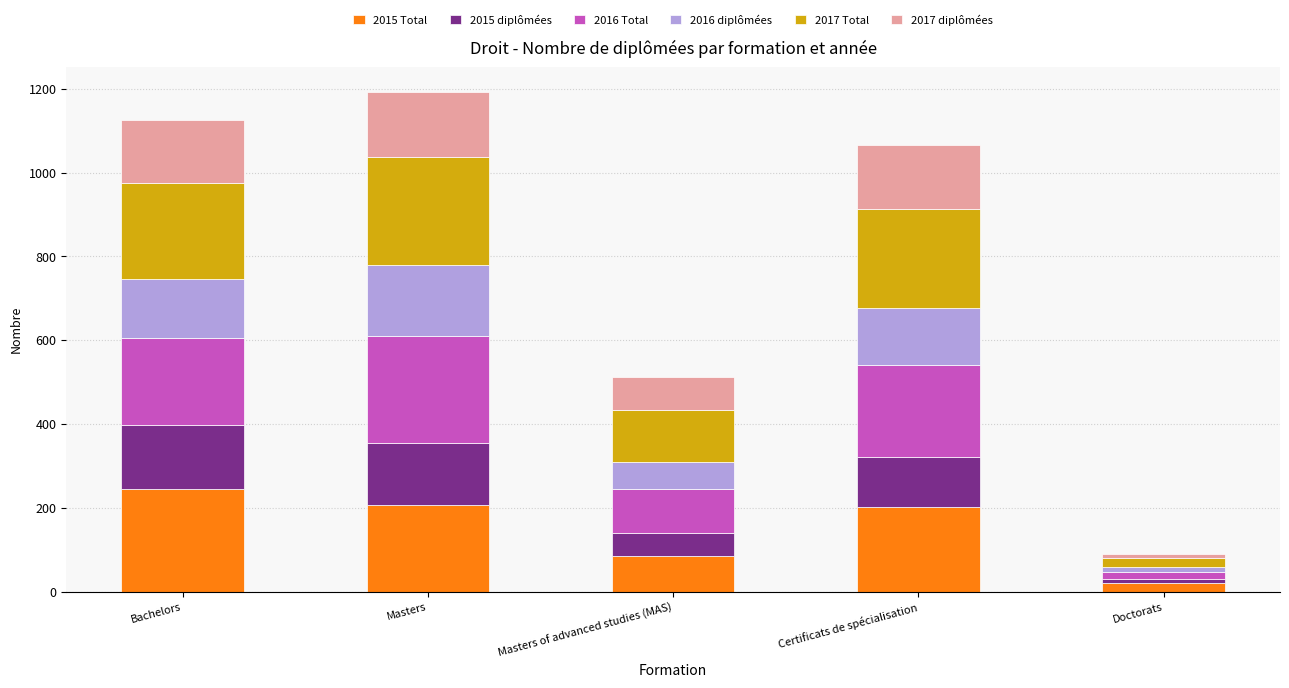

Which category has the highest value in the 2015 Total series?

Bachelors